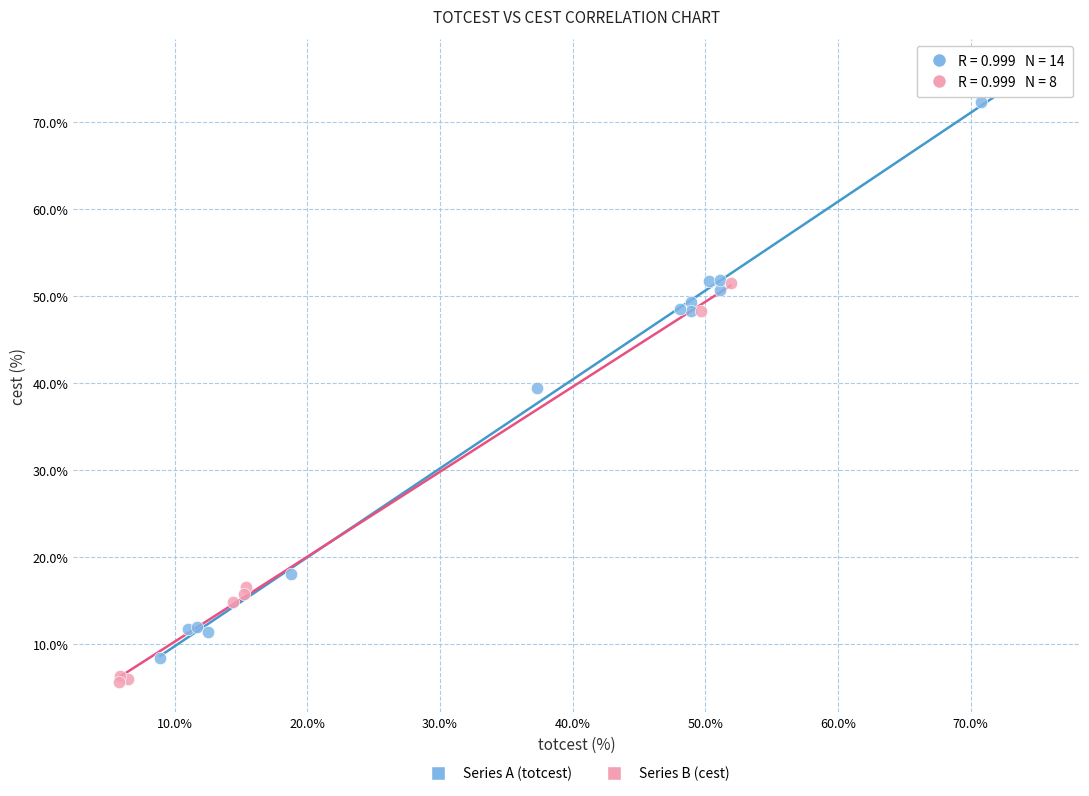

Which series has the widest spread of Y values?

Series A (totcest)